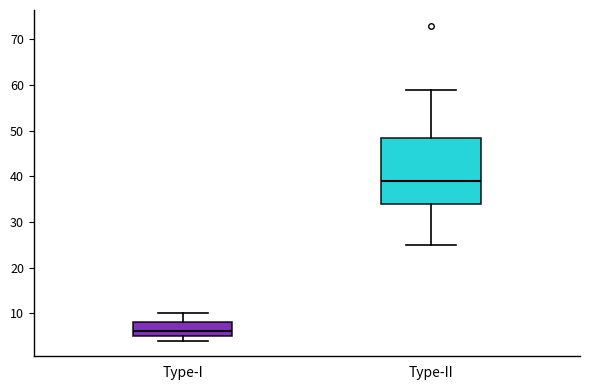

Which box has the highest median line?

Type-II